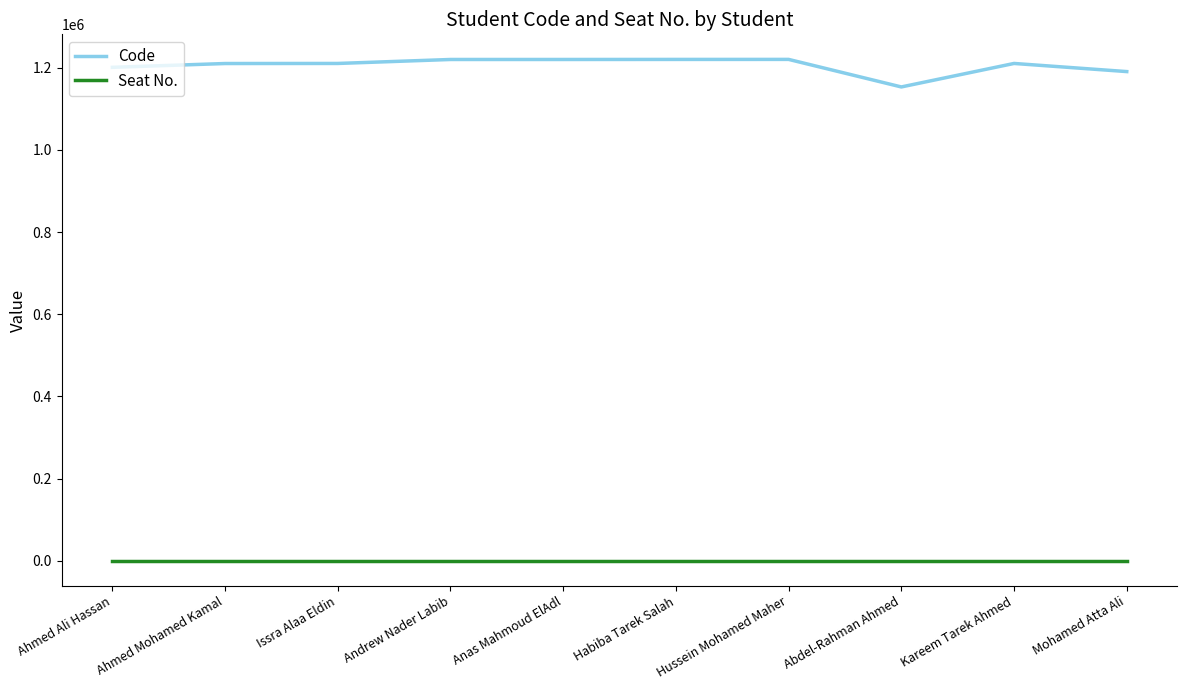

Which series has the largest total across all categories?

Code